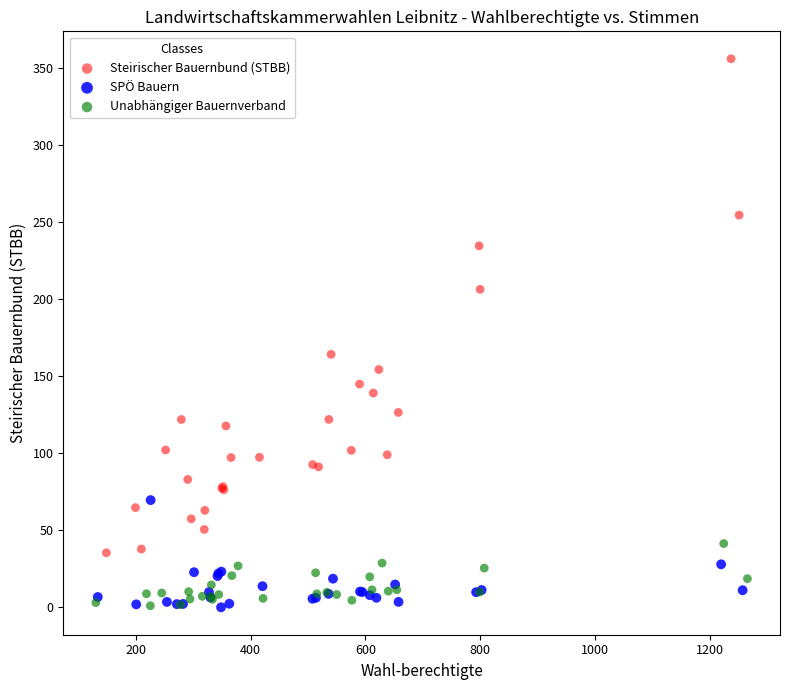

What are all the series names shown in the legend?

Steirischer Bauernbund (STBB), SPÖ Bauern, Unabhängiger Bauernverband